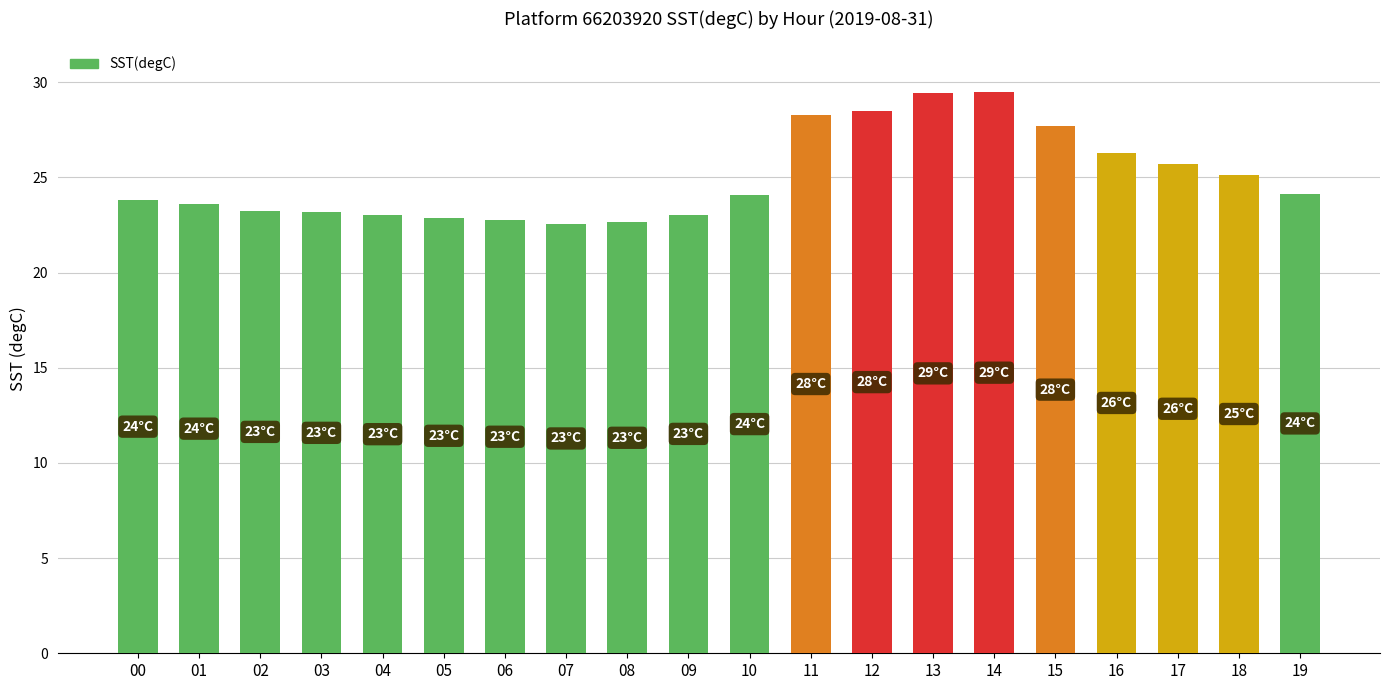

Is it true that the value at 15 is 49.7?

False